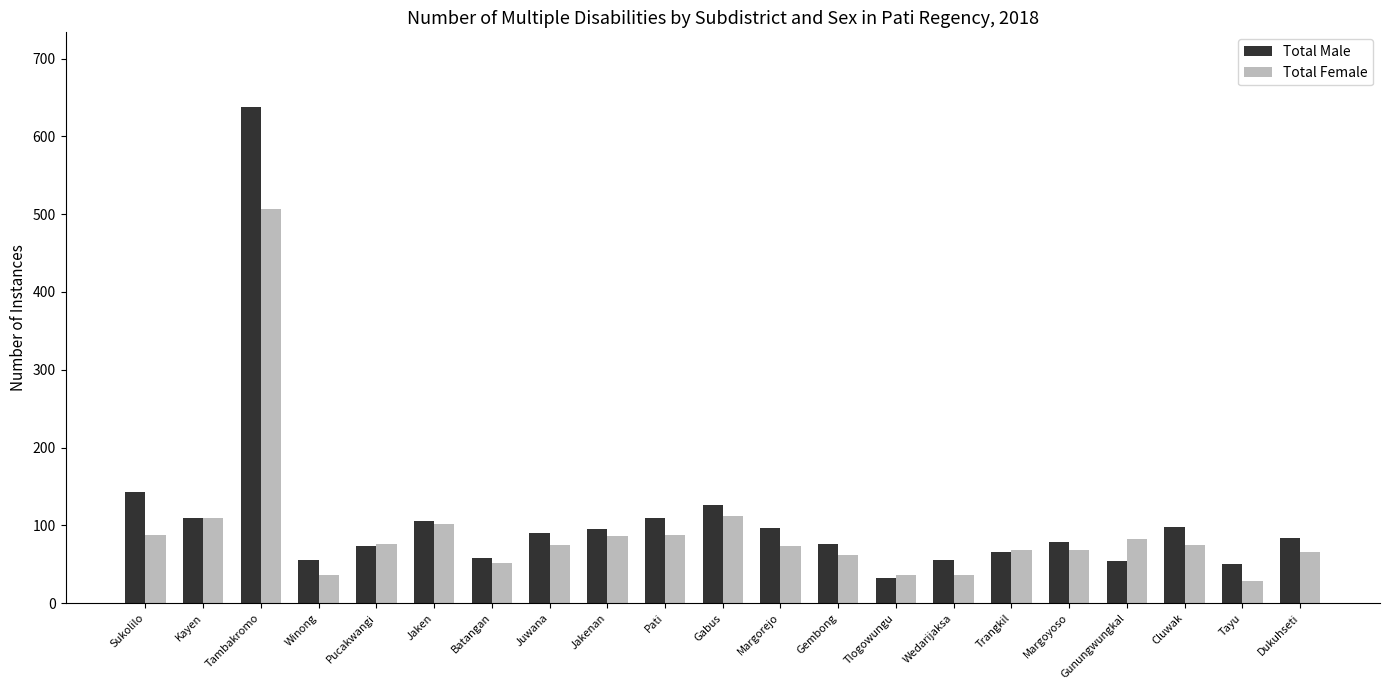

Does the chart contain stacked bars?

No